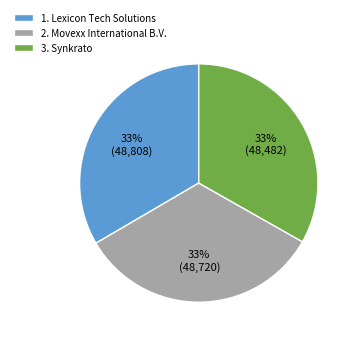

Is it true that 3. Synkrato is 33% of the pie?

True